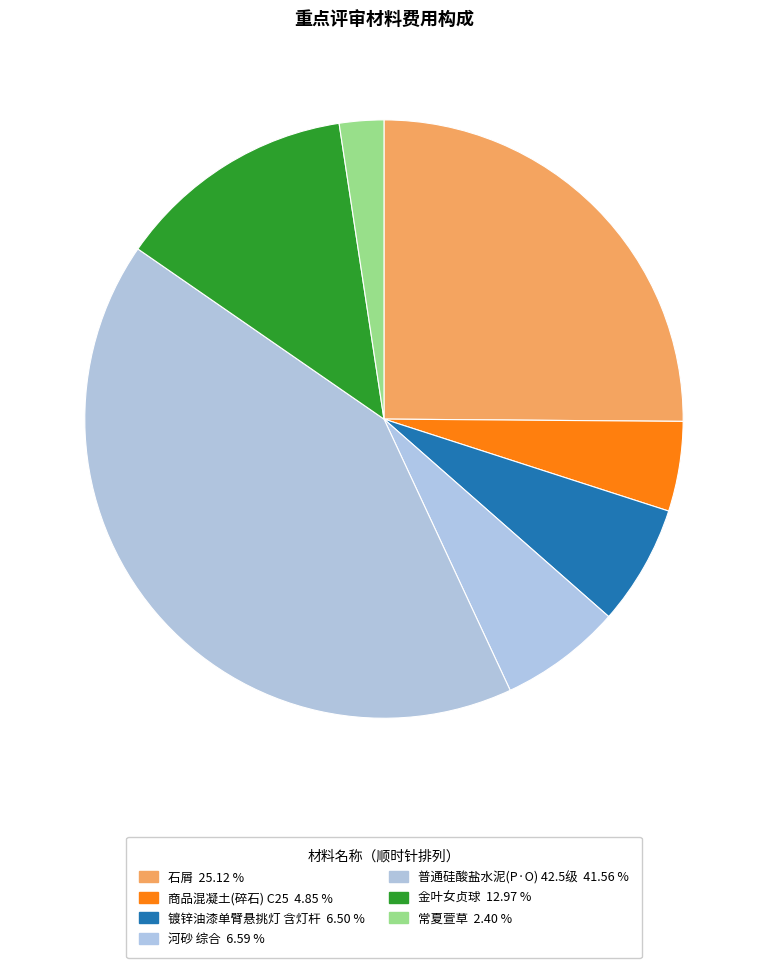

How many segments does this pie chart have?

7